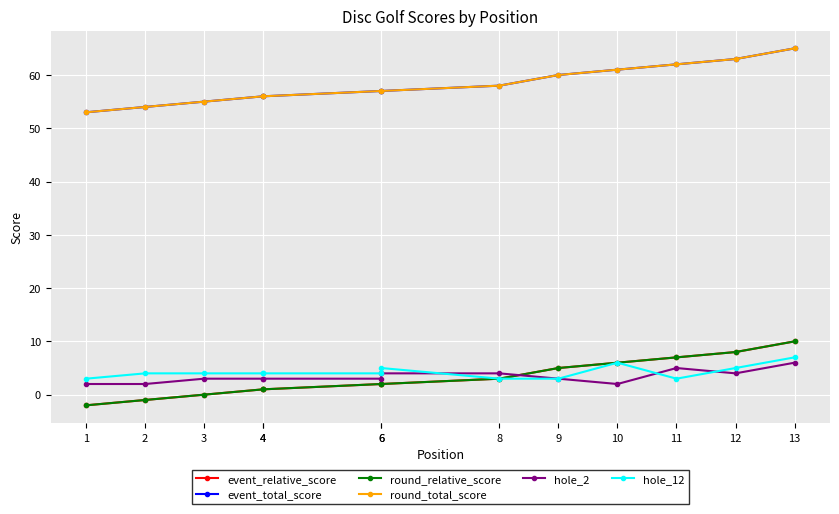

Which series has the largest total across all categories?

event_total_score